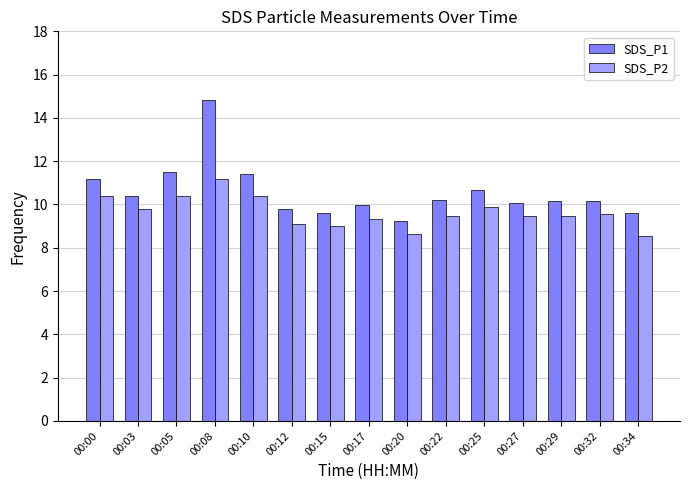

What is the value of the SDS_P2 bar at the 3rd from the left?

10.4